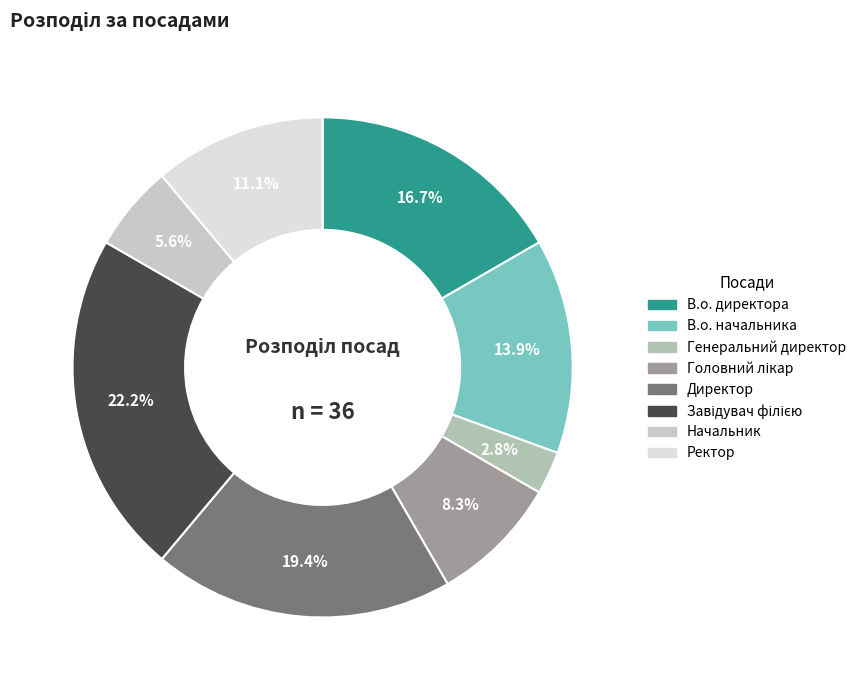

True or false: Ректор accounts for 11% of the total.

True